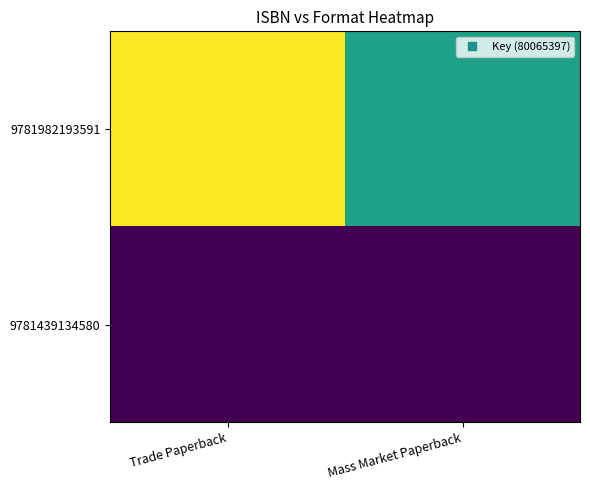

How many distinct data groups are displayed?

2